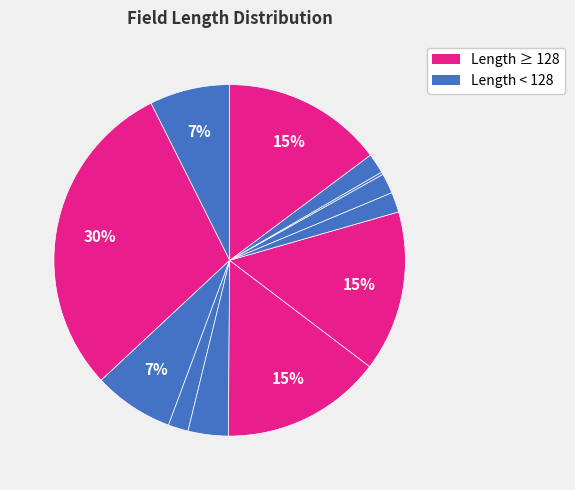

To the nearest percent, what is the average slice percentage?

8%